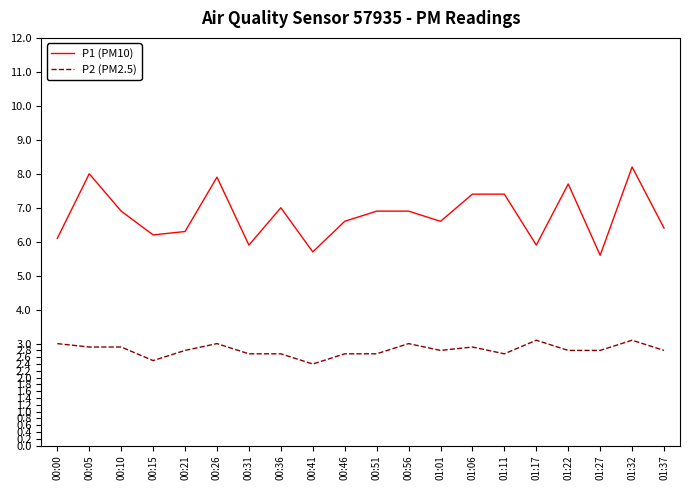

At which category does the chart reach its minimum across all series?

00:41